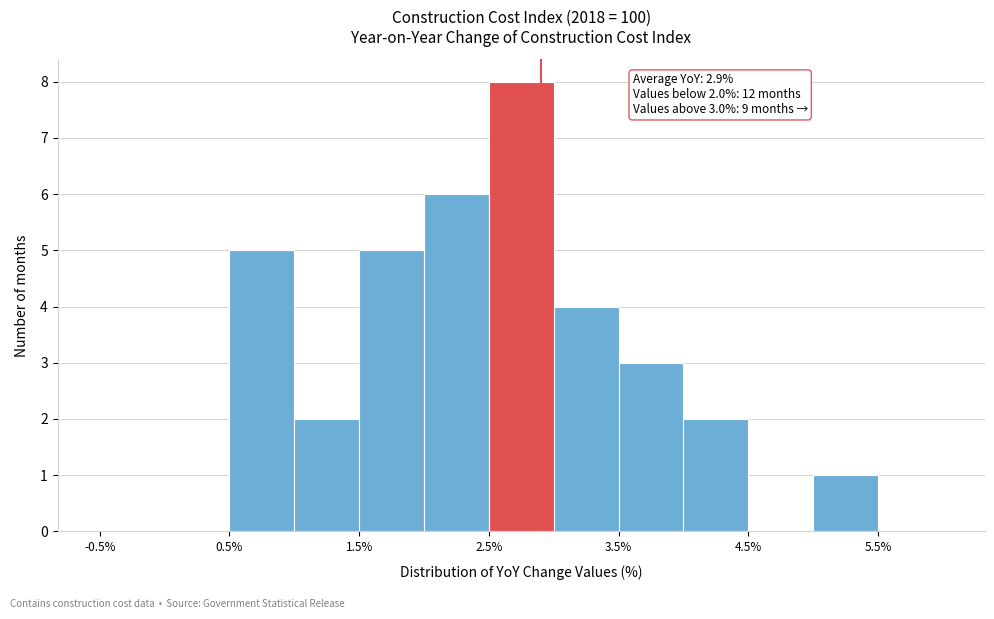

Over which range of the x-axis is the bar tallest?

2.5 to 3.0